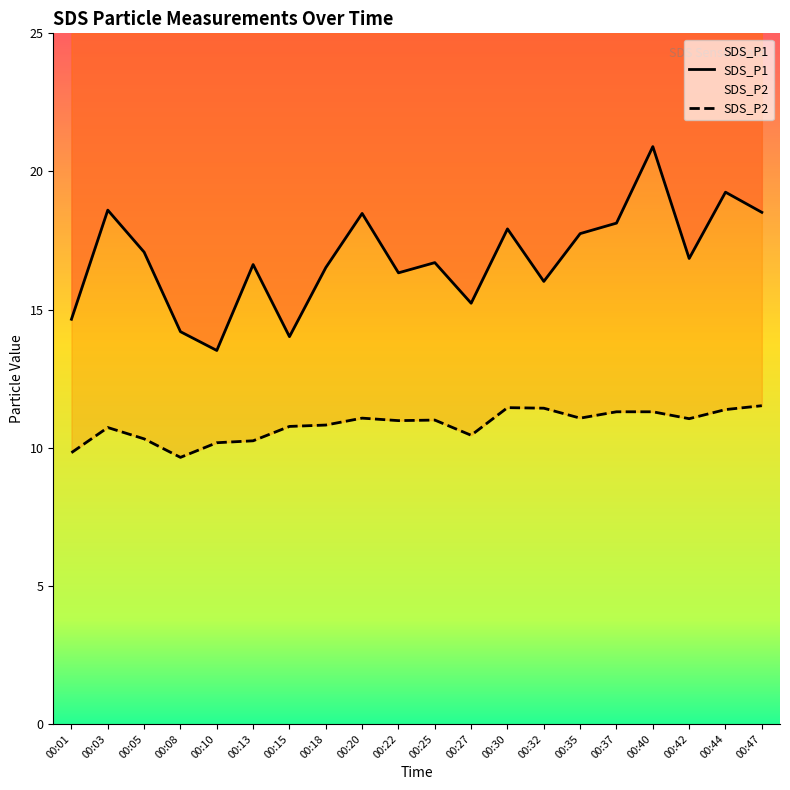

Count the number of categories in the chart.

20